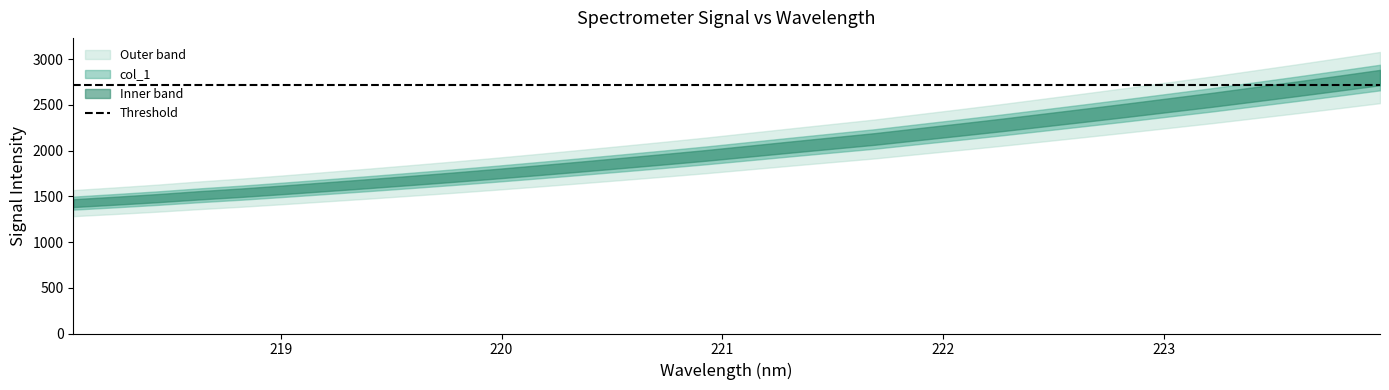

Reading right to left, transcribe all the data shown in this chart.

223.9802=2799.2	223.7895=2736.4	223.5987=2674.8	223.408=2614.9	223.2172=2555.2	223.0264=2499.0	222.8355=2442.7	222.6447=2387.8	222.4538=2333.9	222.263=2280.1	222.0721=2228.7	221.8812=2178.3	221.6902=2127.5	221.4993=2083.2	221.3083=2038.8	221.1174=1993.5	220.9264=1948.1	220.7354=1905.9	220.5444=1865.1	220.3533=1824.6	220.1623=1785.0	219.9712=1746.5	219.7801=1709.4	219.589=1674.1	219.3979=1639.3	219.2067=1605.9	219.0156=1572.6	218.8244=1540.6	218.6332=1512.1	218.442=1480.6	218.2508=1452.5	218.0596=1425.9